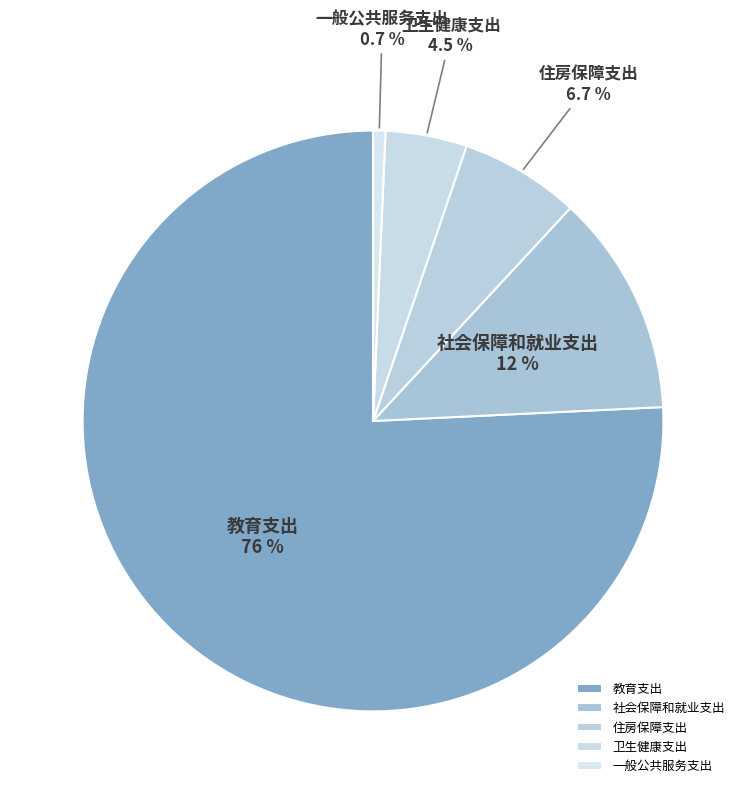

To the nearest percent, what portion does 一般公共服务支出 represent?

1%